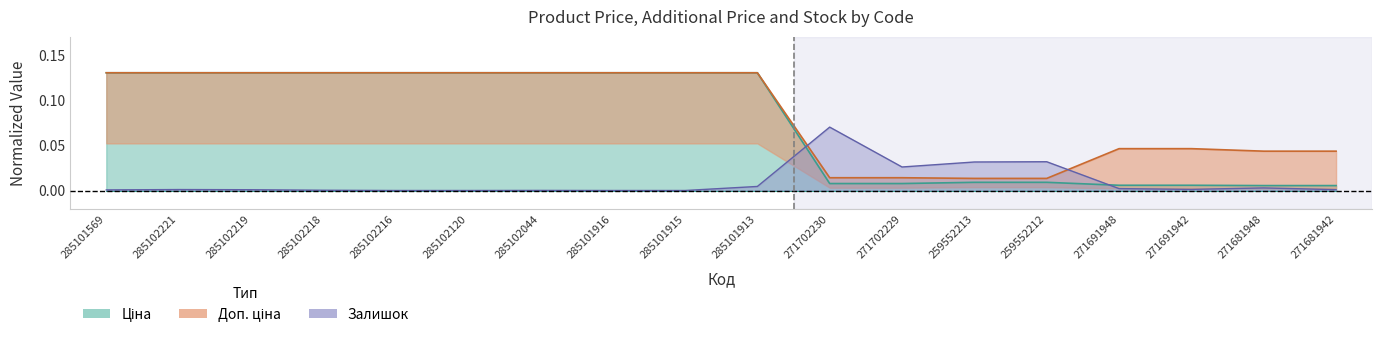

Between 285102221 and 285102044, which series saw the biggest shift?

Залишок